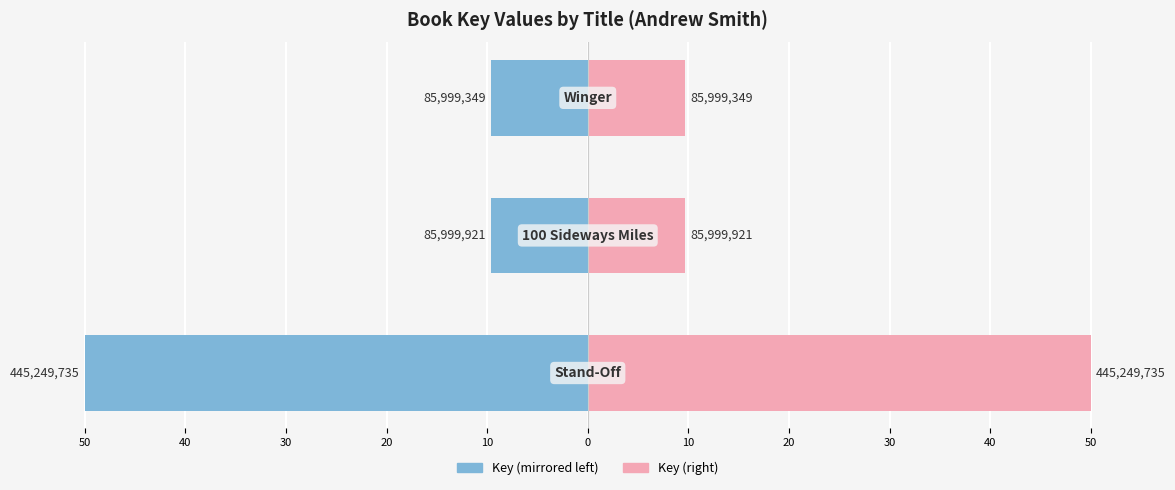

Rank the series by their maximum value, from highest to lowest.

Key (right), Key (left)